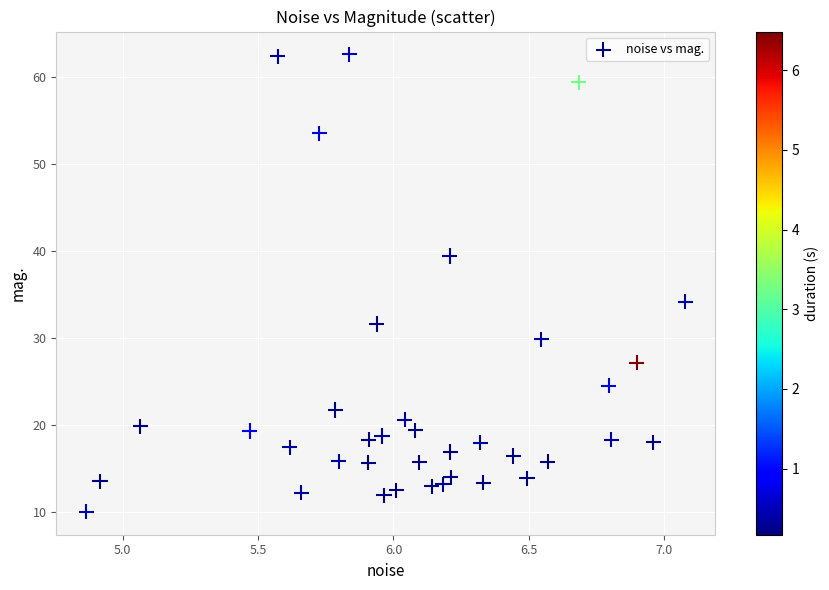

What Y value in the scatter plot is closest to 36?

34.2